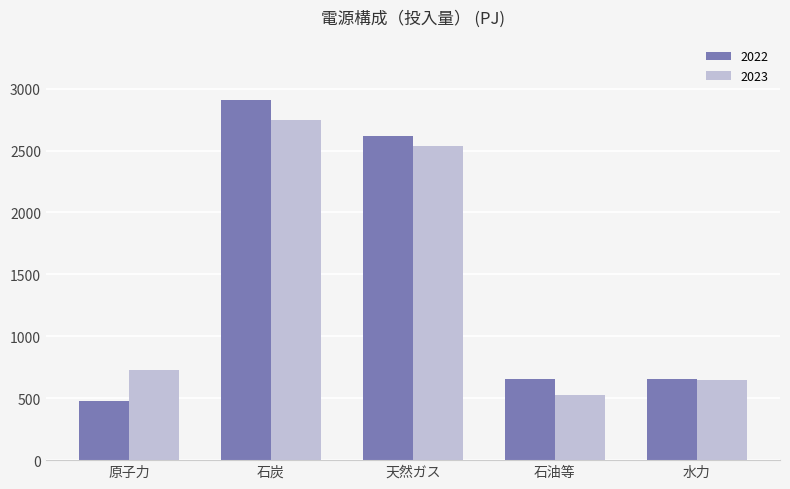

Where is 2023 nearest to the value 1639?

天然ガス